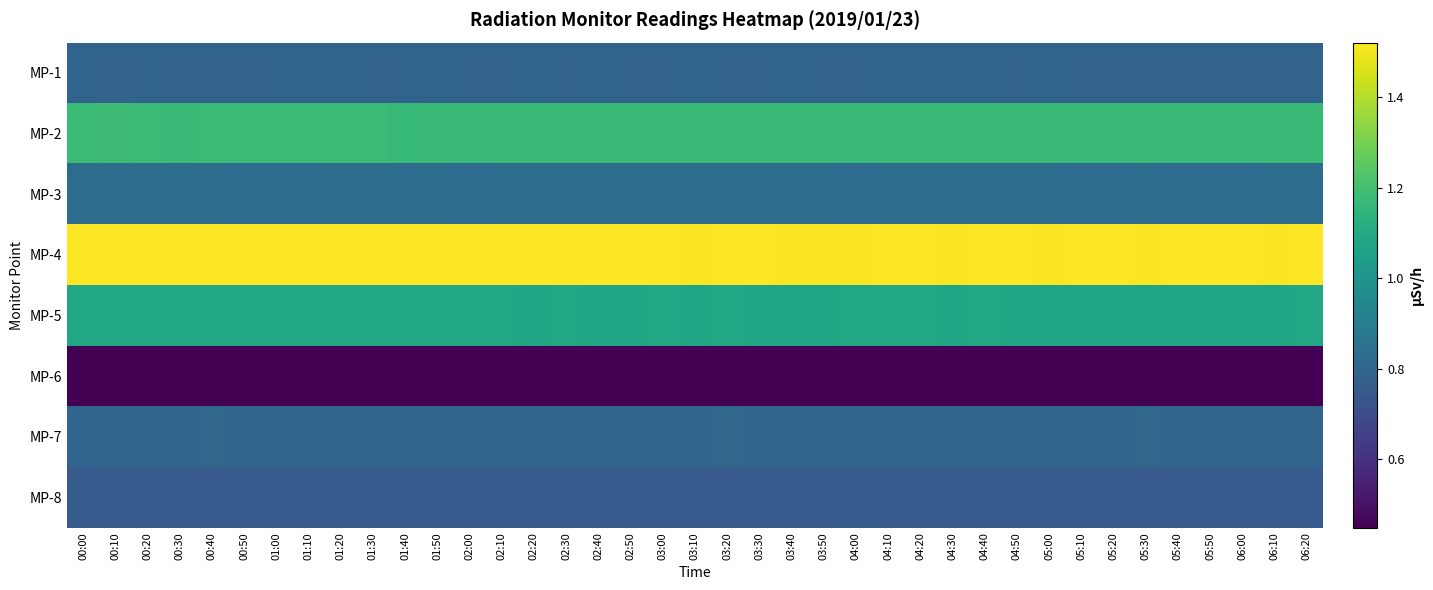

At which category is the sum across all series the highest?

00:10